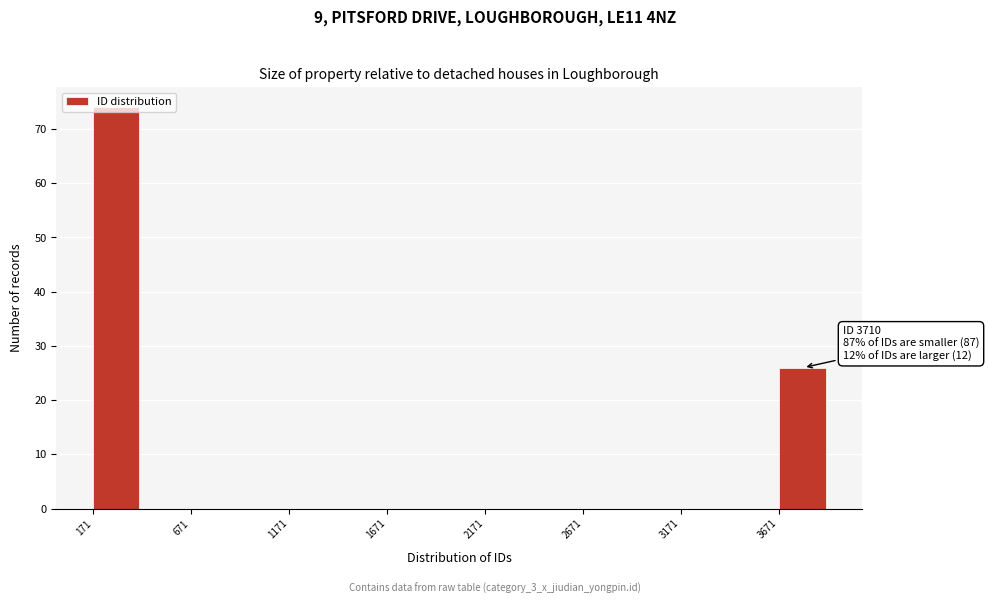

Over which range of the x-axis is the bar tallest?

150 to 400